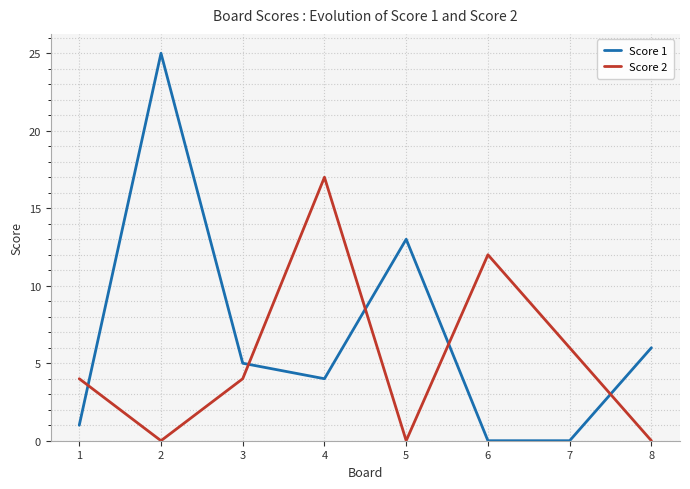

At which category is the sum across all series the highest?

2